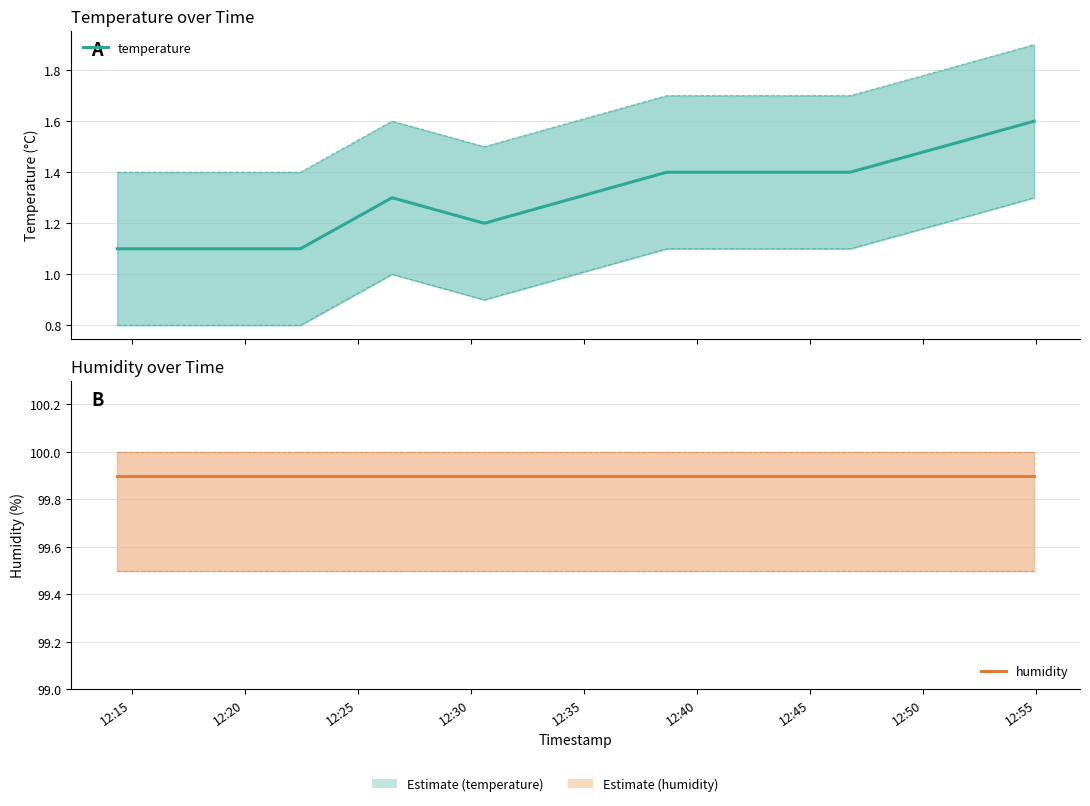

What is the total value across all series at 12:15?

101.0